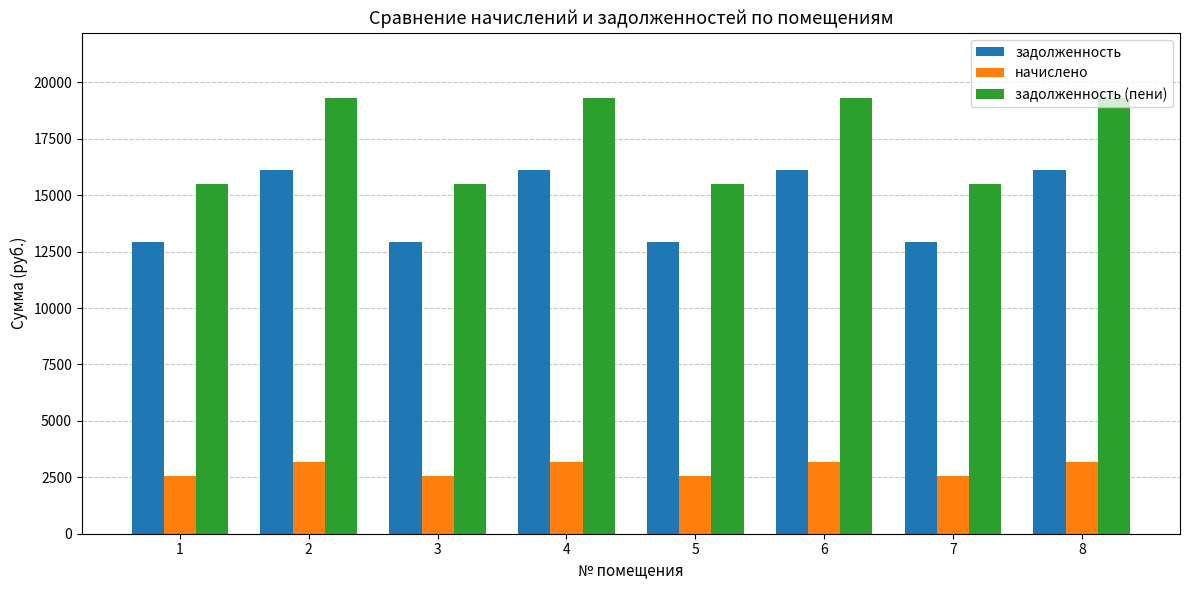

What is the difference between the second highest and minimum values in the начислено series?

632.8